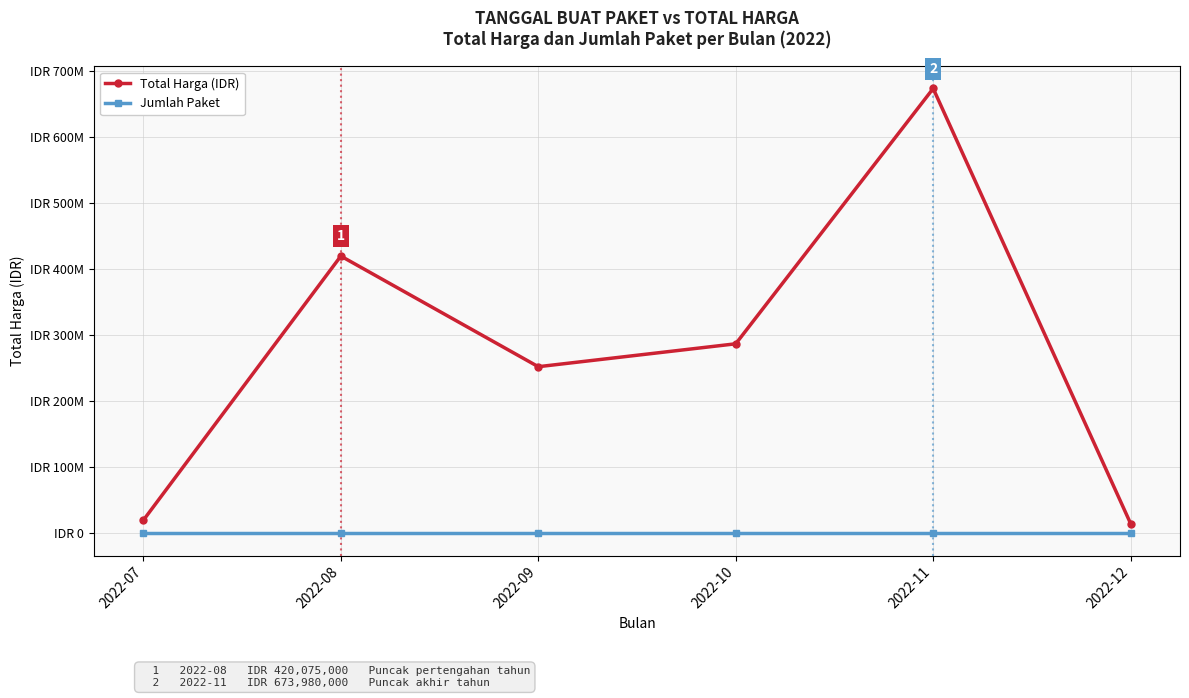

What is the value of the Jumlah Paket point at the 2nd from the left?

3